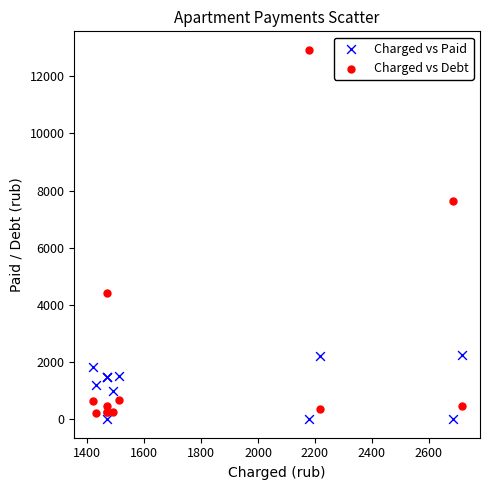

What is the X range (max minus min) for the scatter plot?

1296.0